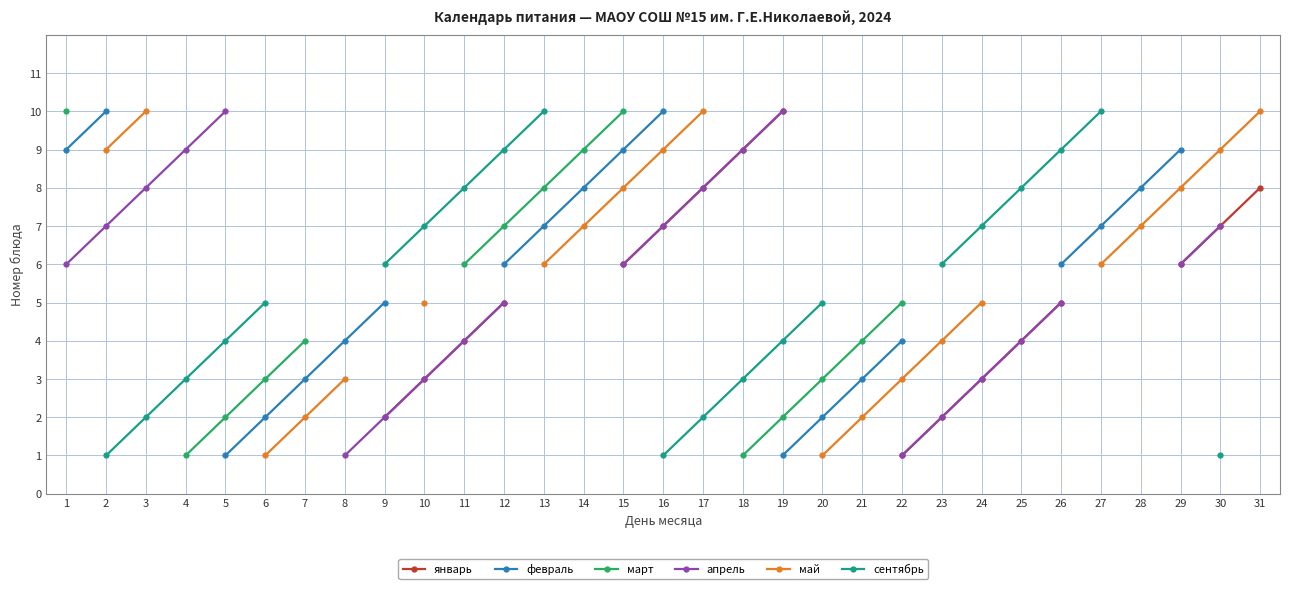

What are all the series names shown in the legend?

январь, февраль, март, апрель, май, сентябрь